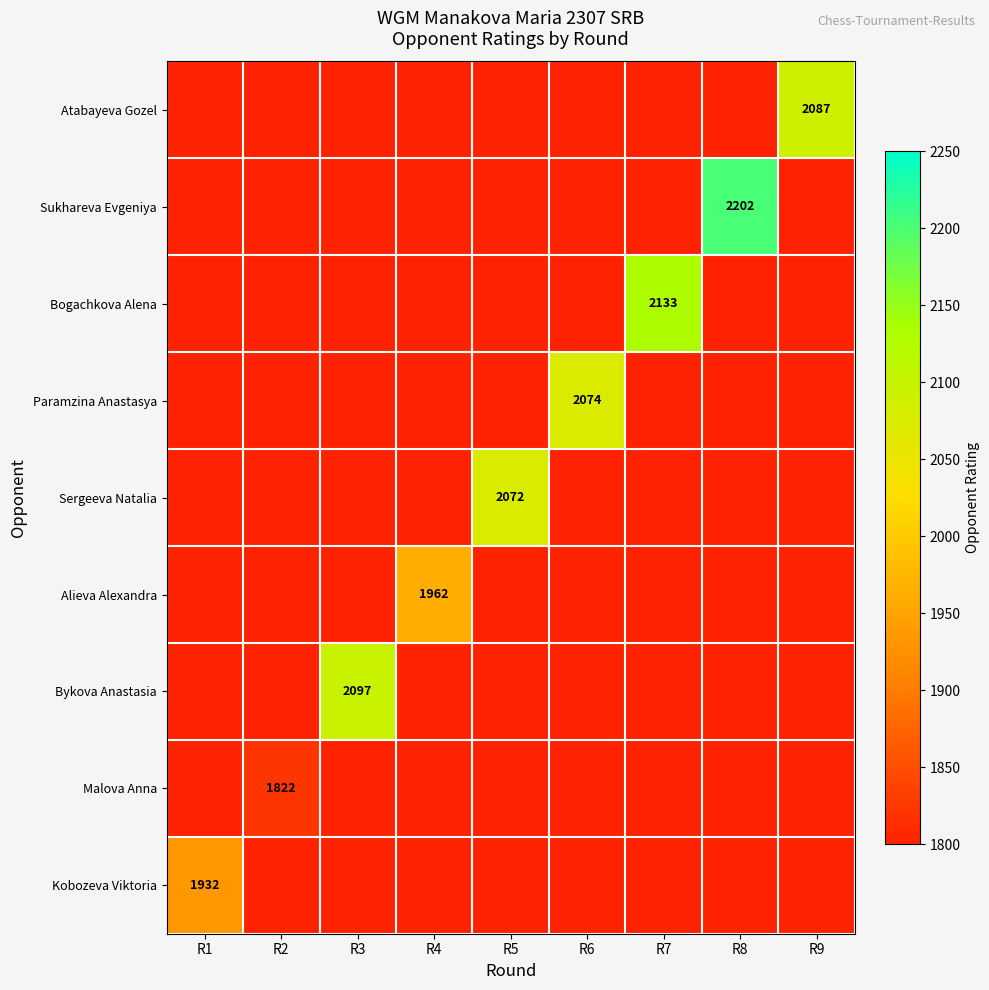

The value of Malova Anna at R2 is 502. True or false?

False